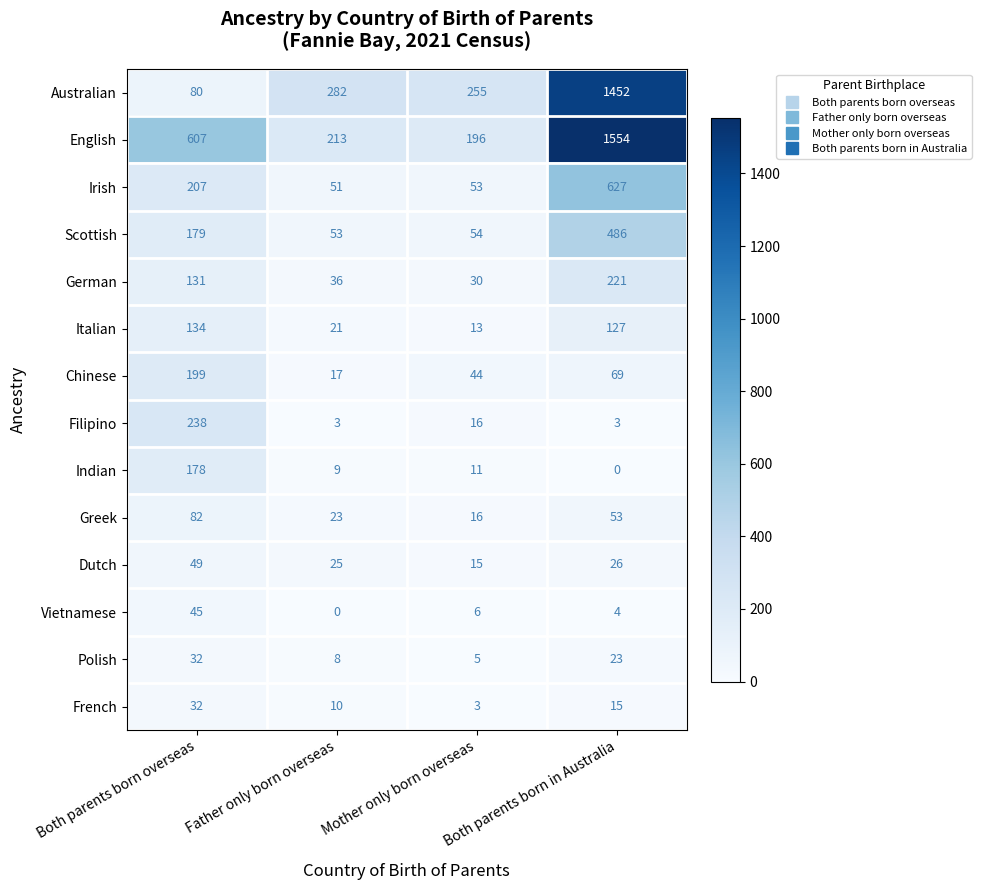

What is the maximum value for Vietnamese?

45